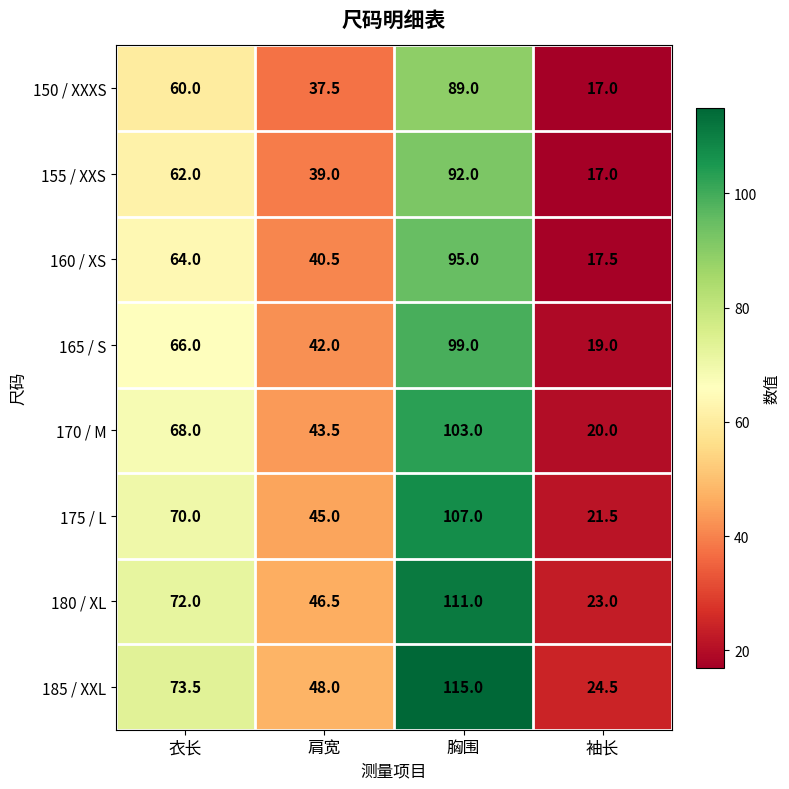

List the series in order of their peak value, lowest first.

150 / XXXS, 155 / XXS, 160 / XS, 165 / S, 170 / M, 175 / L, 180 / XL, 185 / XXL